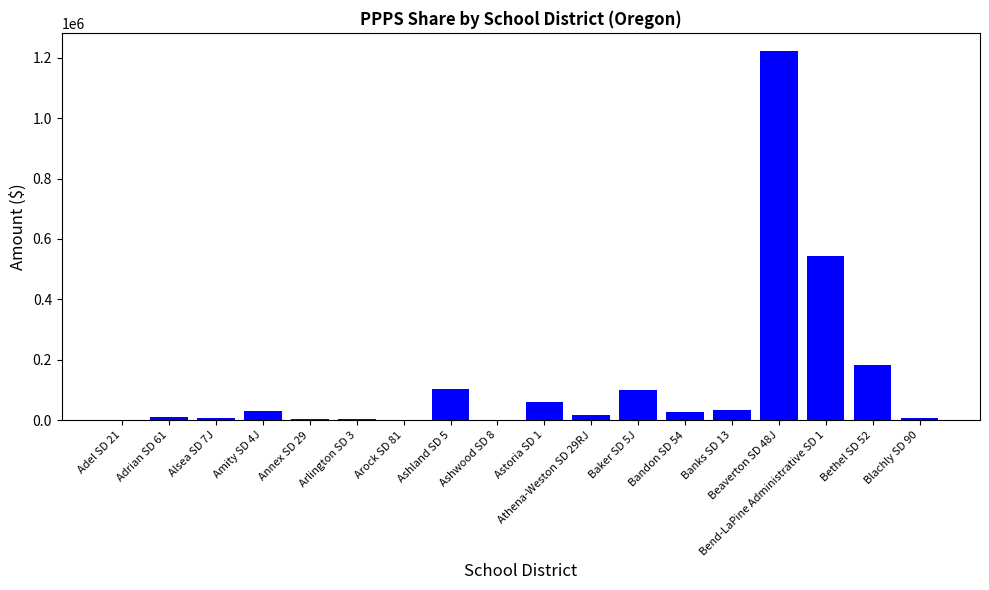

Are the bars grouped side by side (vs. stacked)?

No